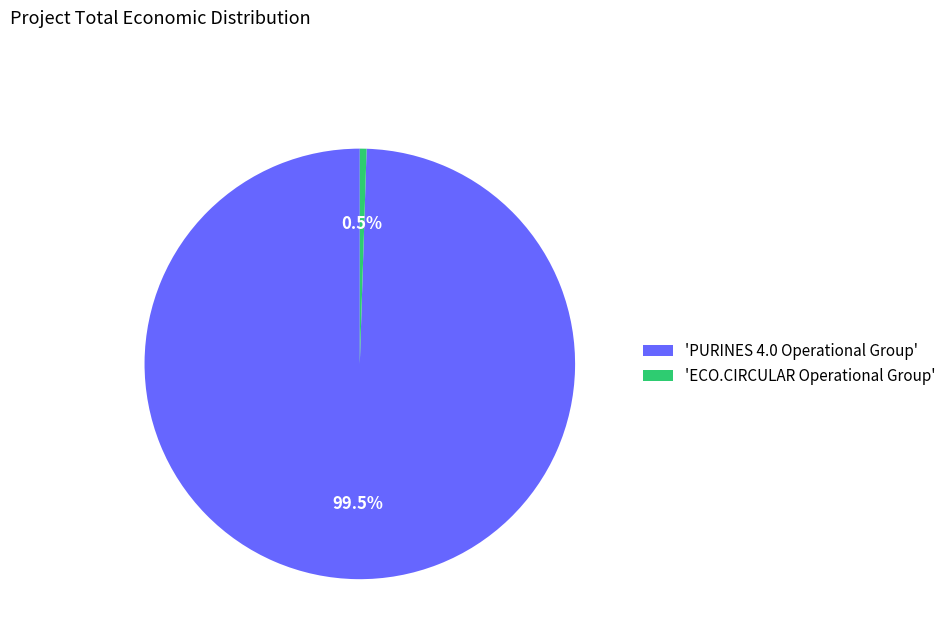

Rank the categories by value from lowest to highest.

'ECO.CIRCULAR Operational Group', 'PURINES 4.0 Operational Group'